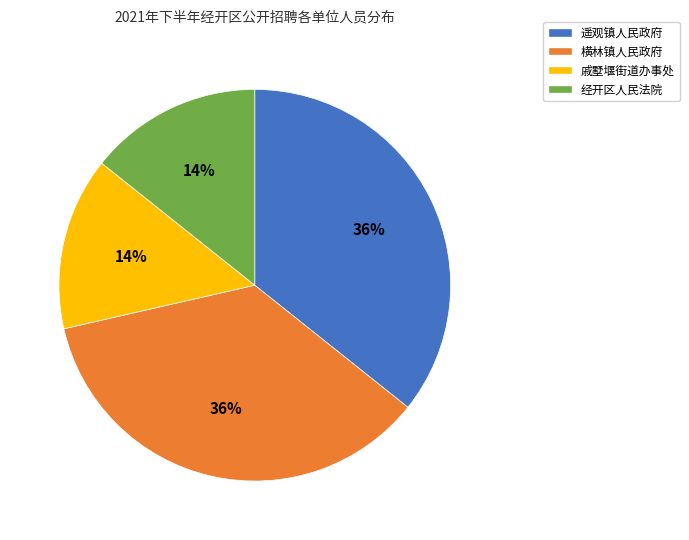

How many slices are in this pie chart?

4